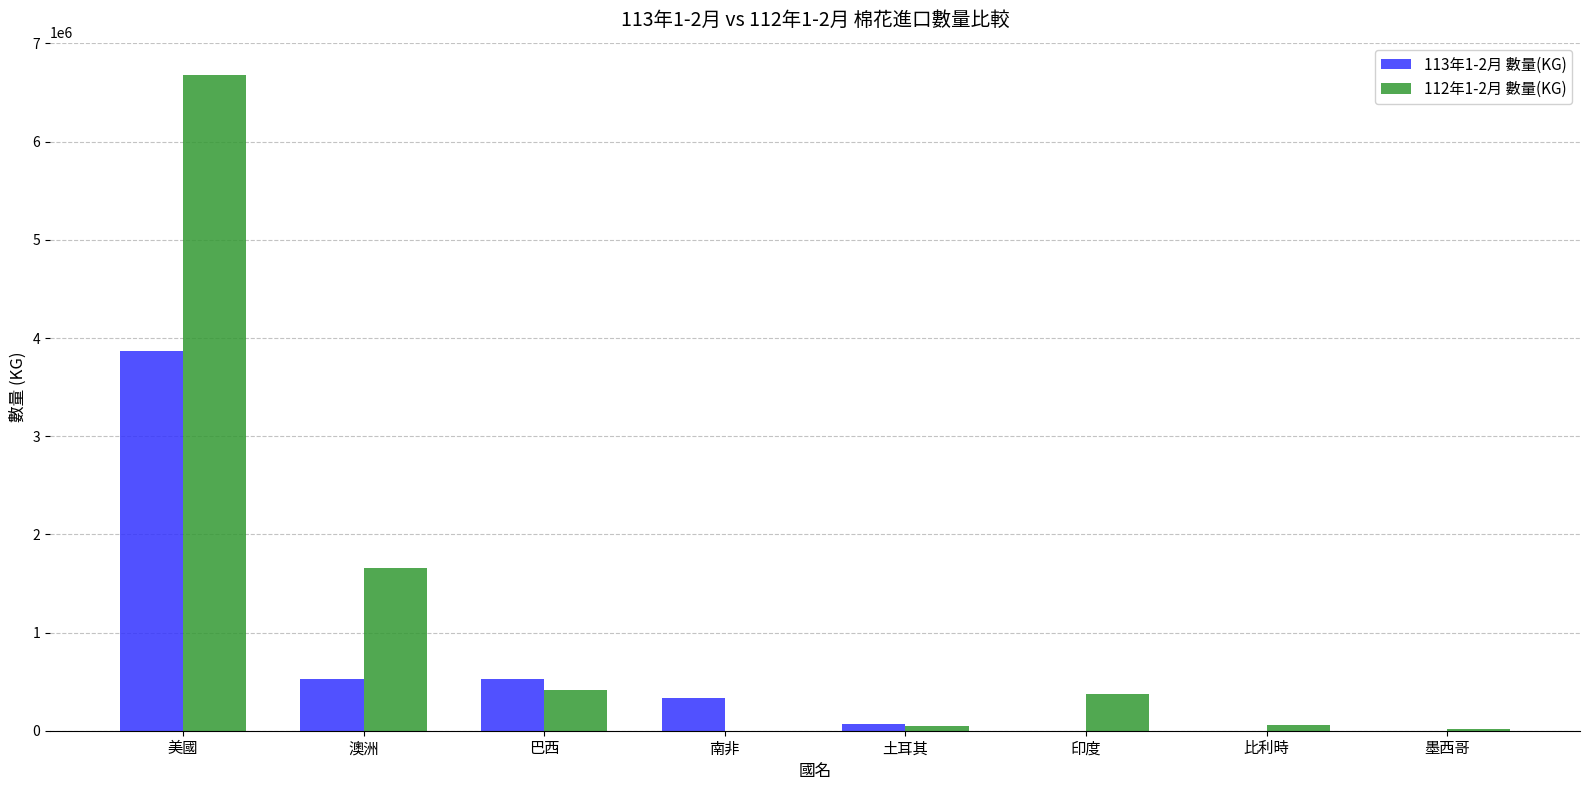

The value of 113年1-2月 數量(KG) at 南非 is 328777. True or false?

True